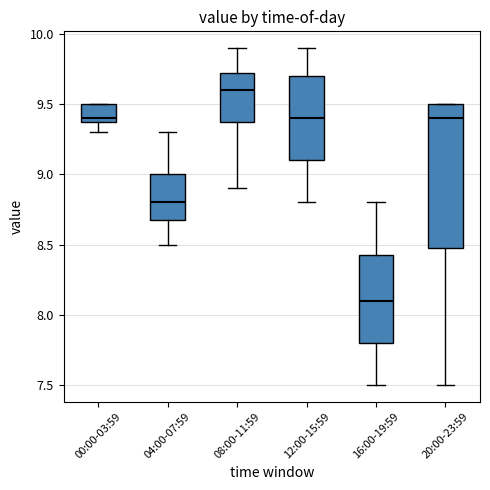

Reading left to right, read every box against the y-axis: the position of its median line, the range the box covers, and the ends of its whiskers. The values are not printed on the chart, so give them approximately, as read against the axis.

00:00-03:59: median 9.40 (just above the box's lower edge), box 9.40 to 9.50, whiskers 9.30 to 9.50
04:00-07:59: median 8.80, box 8.70 to 9.00, whiskers 8.50 to 9.30
08:00-11:59: median 9.60, box 9.40 to 9.75, whiskers 8.90 to 9.90
12:00-15:59: median 9.40, box 9.10 to 9.70, whiskers 8.80 to 9.90
16:00-19:59: median 8.10, box 7.80 to 8.45, whiskers 7.50 to 8.80
20:00-23:59: median 9.40, box 8.50 to 9.50, whiskers 7.50 to 9.50